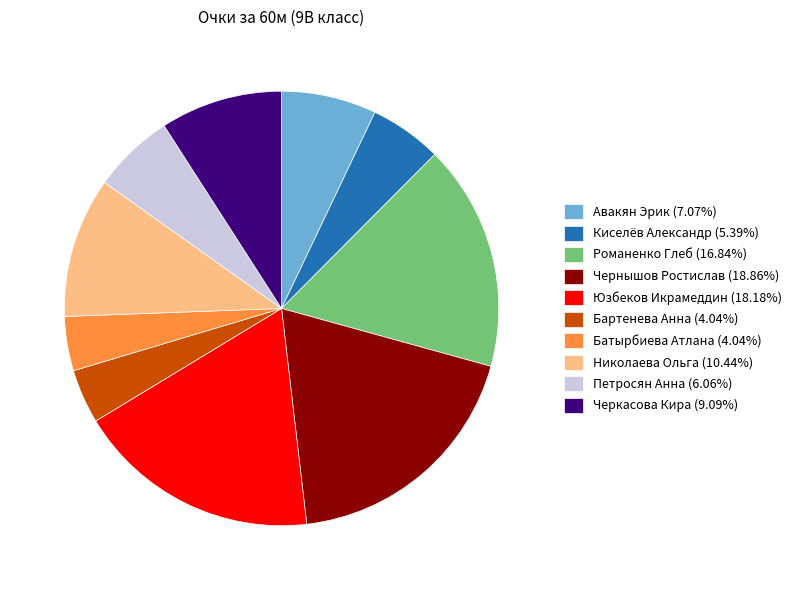

Is there any slice that represents more than half of the pie?

No